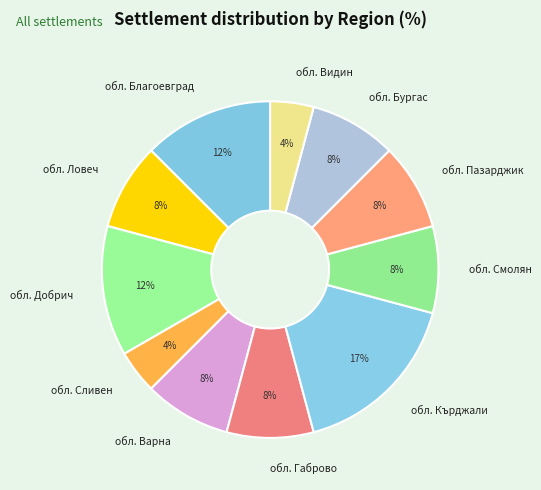

How many slices are in this pie chart?

11